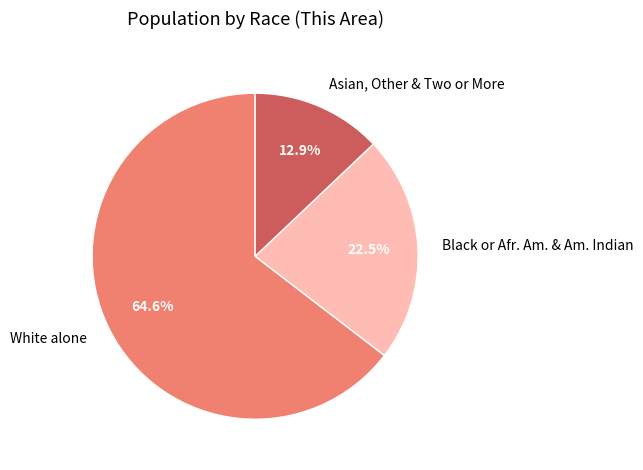

To the nearest percent, what is the average slice percentage?

33%